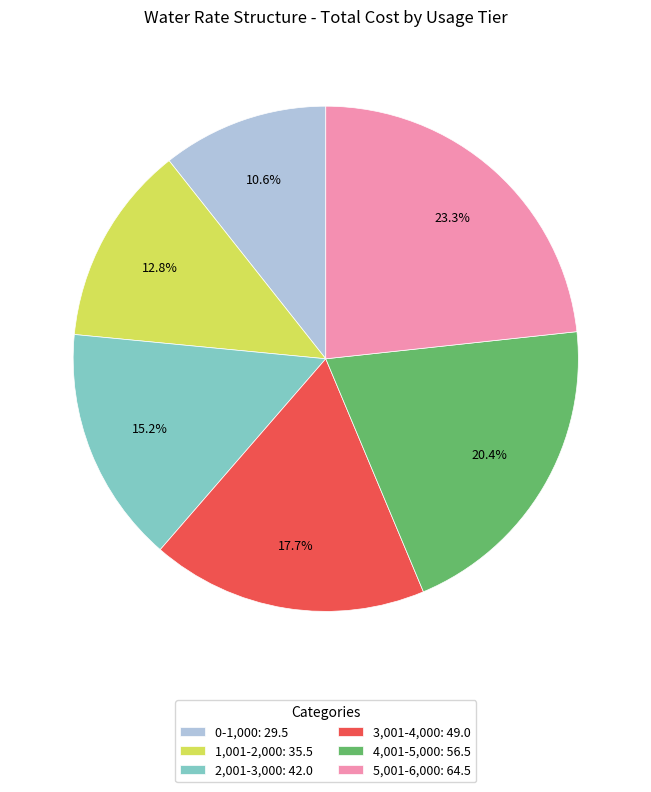

To the nearest percent, what is the combined percentage of 1,001-2,000 and 5,001-6,000?

36%